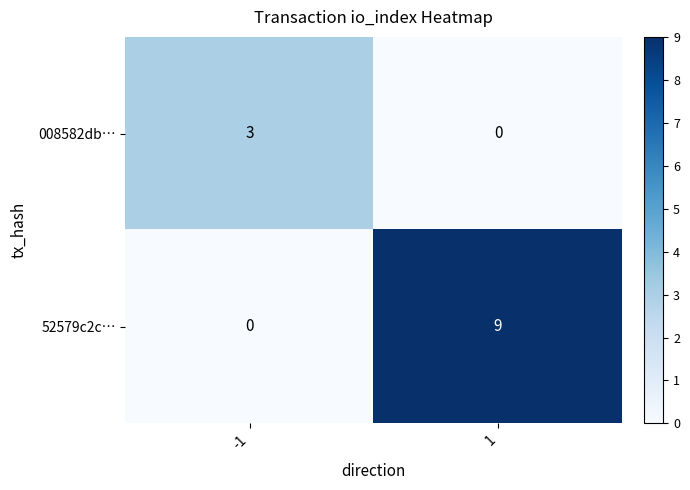

The value of 008582db… at -1 is 1. True or false?

False